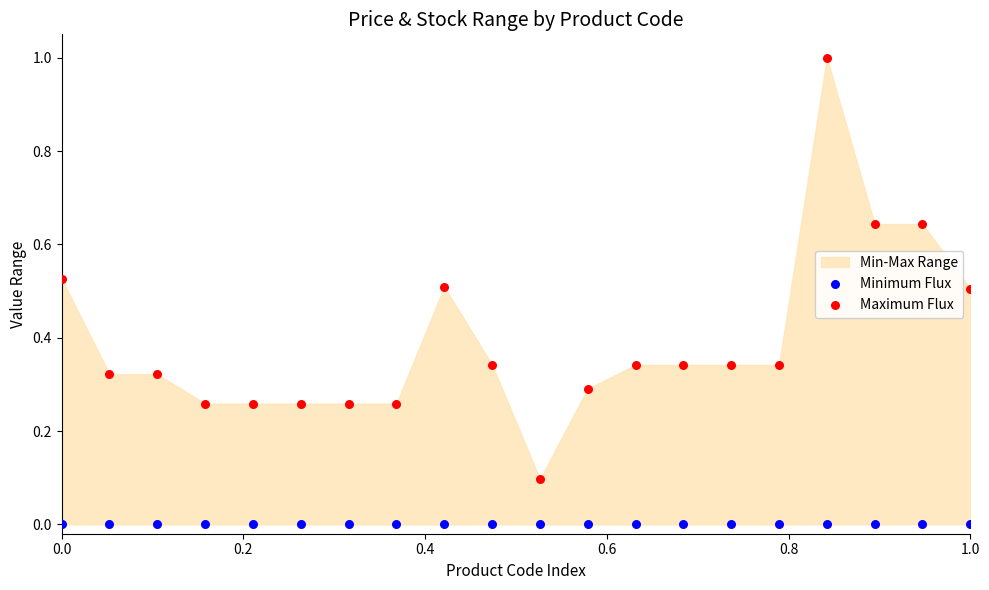

Which series has the widest spread of Y values?

Maximum Flux